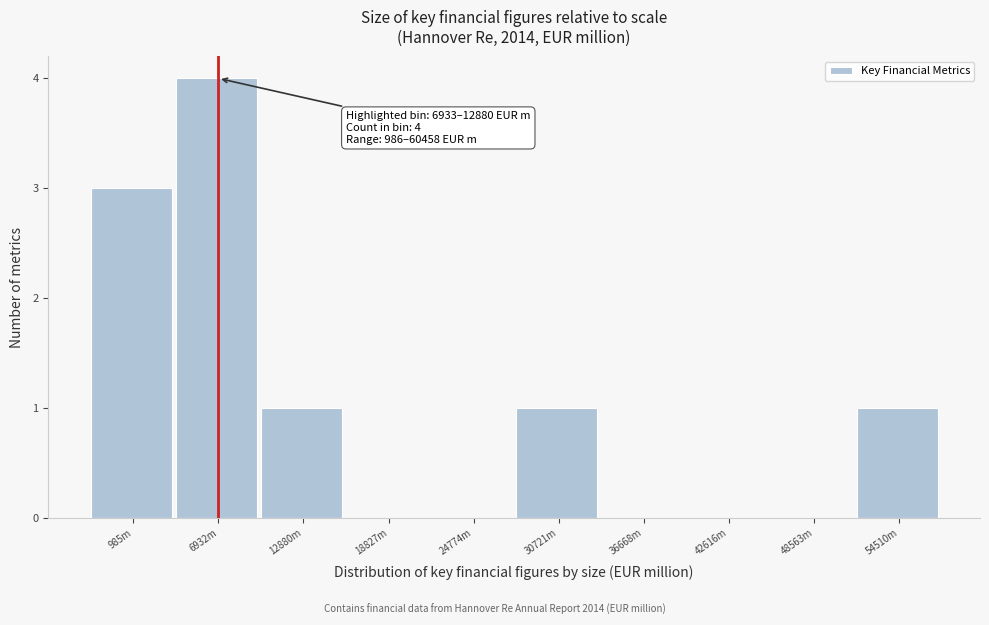

Reading left to right, transcribe all the data shown in this chart.

985m=3	6932m=4	12880m=1	18827m=0	24774m=0	30721m=1	36668m=0	42616m=0	48563m=0	54510m=1